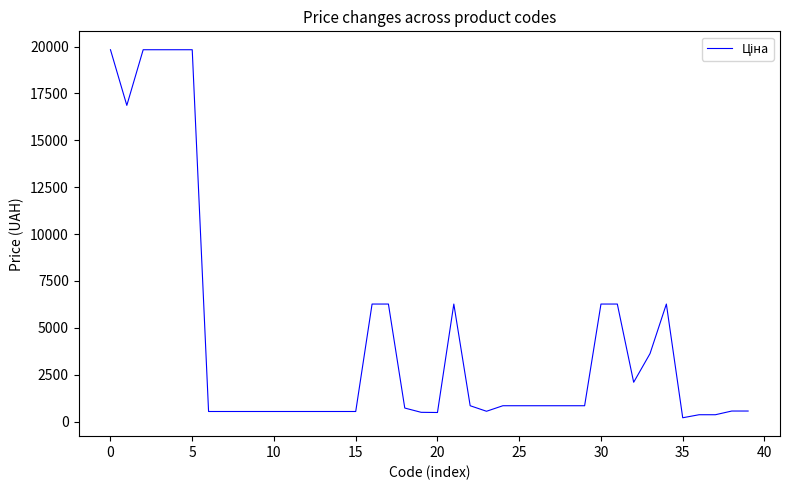

What is the maximum value shown in the chart?

19831.1